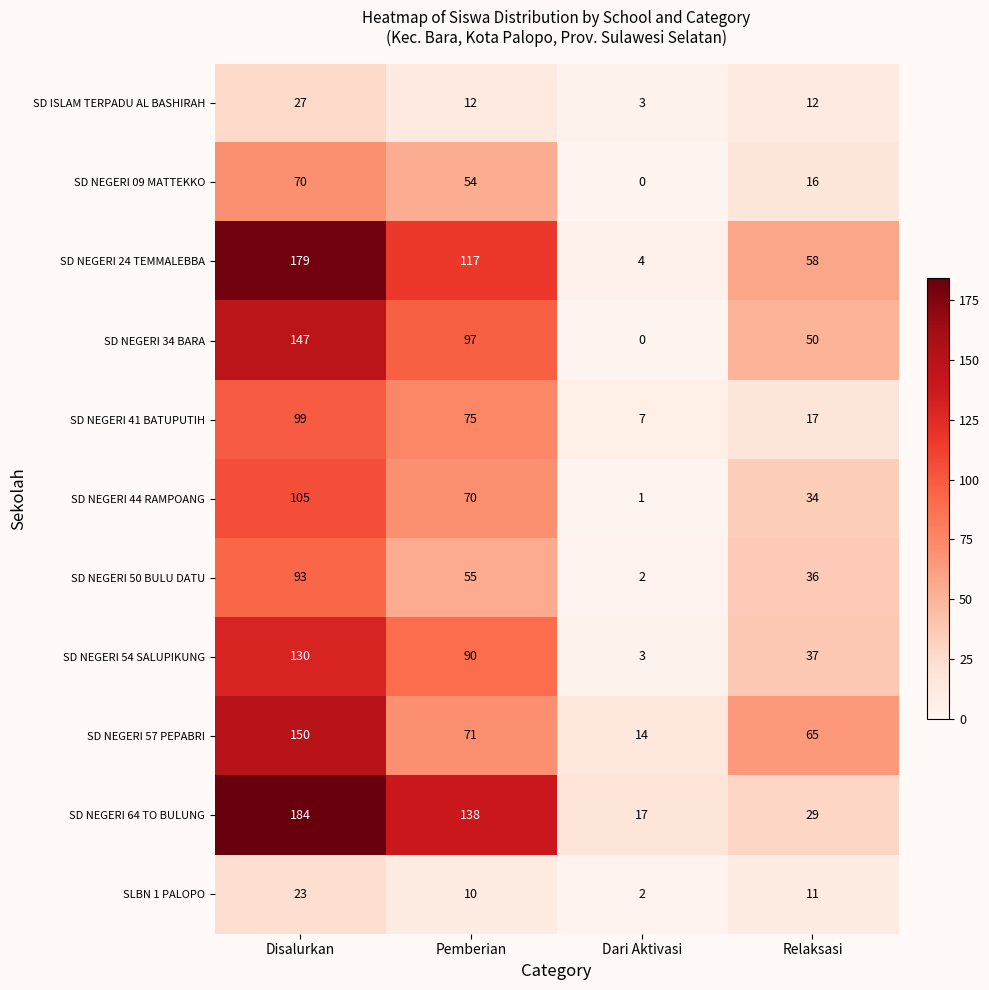

At how many categories does at least one series exceed 61?

3